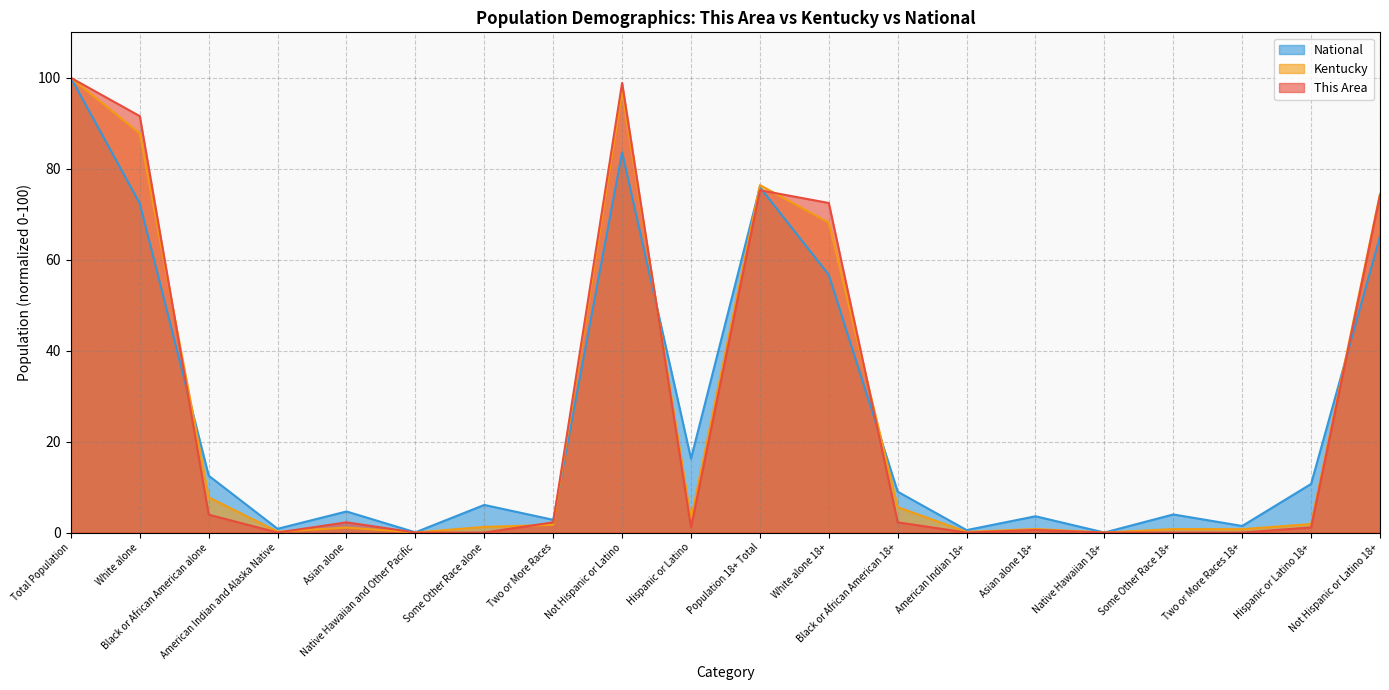

In This Area, how many points are higher than both neighbors (excluding endpoints)?

4